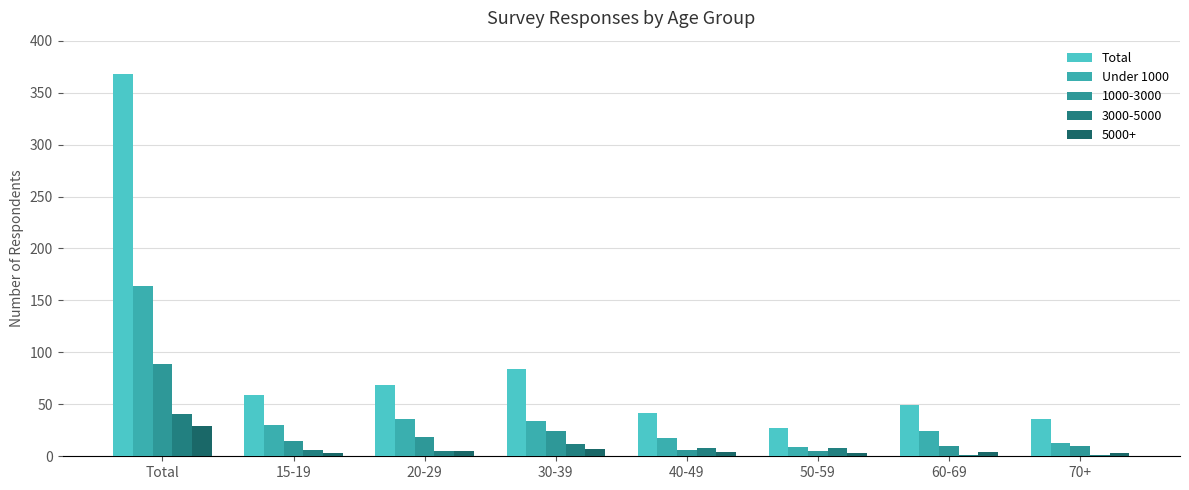

Is it true that Under 1000 equals 13 at 70+?

True